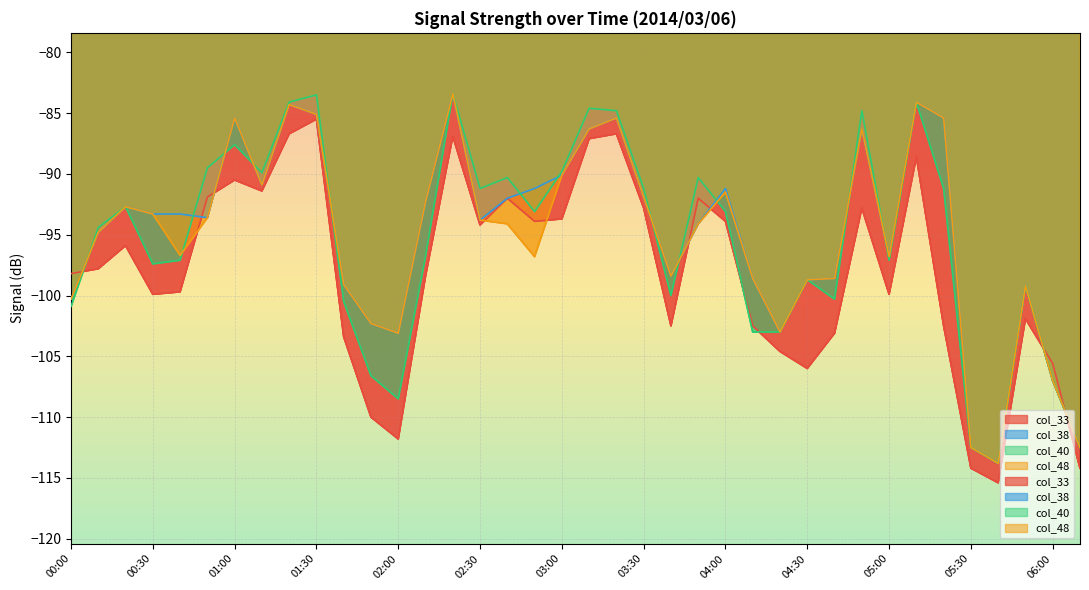

Between 02:30 and 06:10, which is larger?

02:30